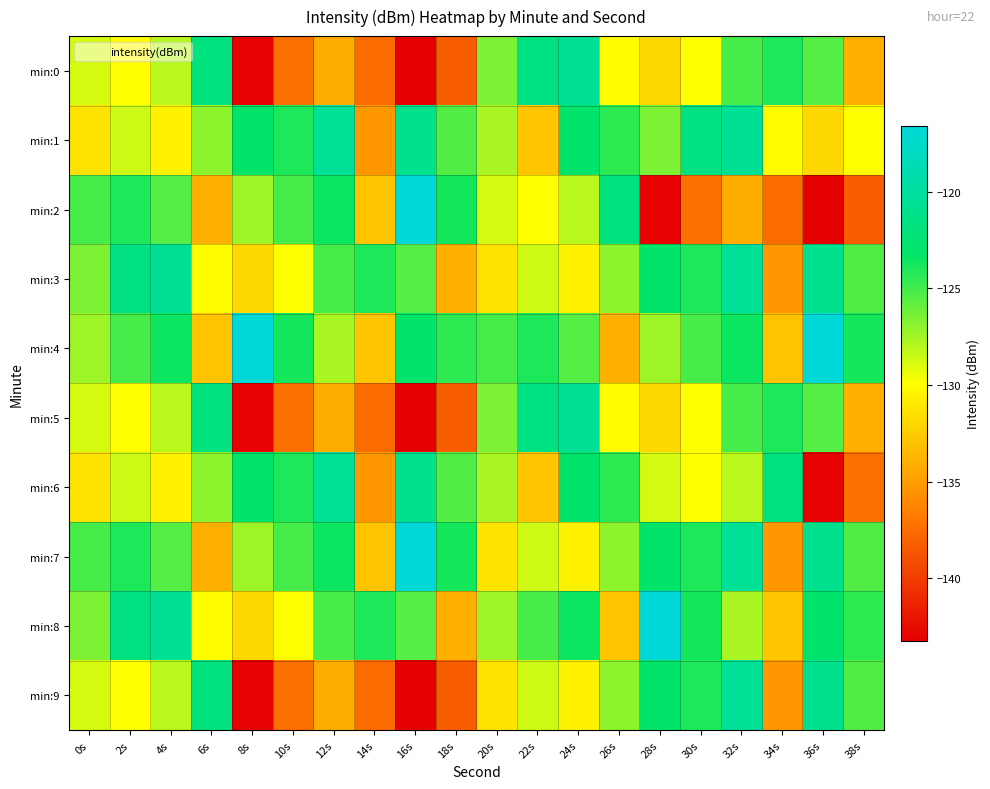

Count the number of categories in the chart.

20